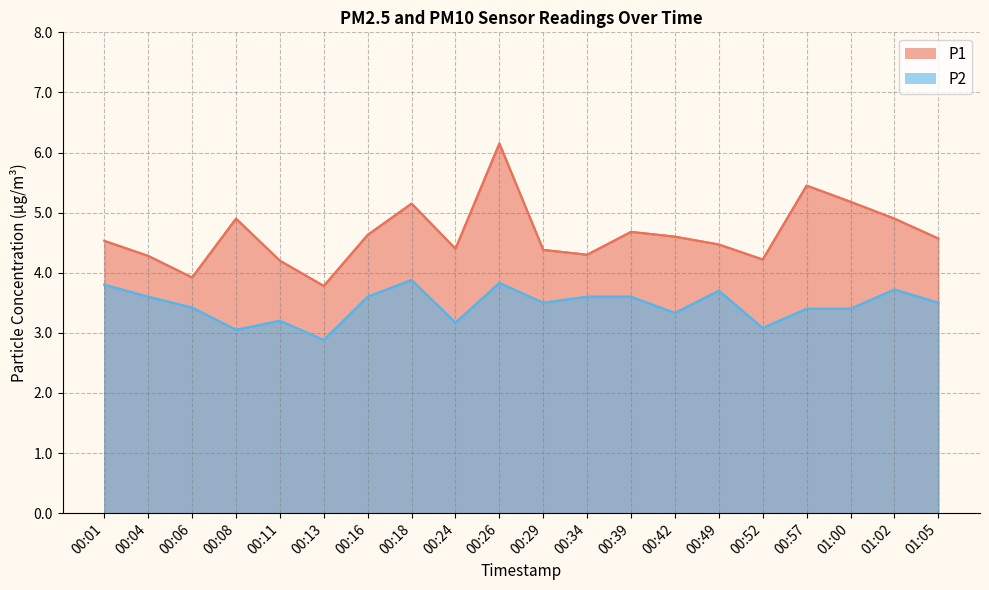

Rank the categories by P2 value from highest to lowest.

00:18, 00:26, 00:01, 01:02, 00:49, 00:04, 00:16, 00:34, 00:39, 00:29, 01:05, 00:06, 00:57, 01:00, 00:42, 00:11, 00:24, 00:52, 00:08, 00:13